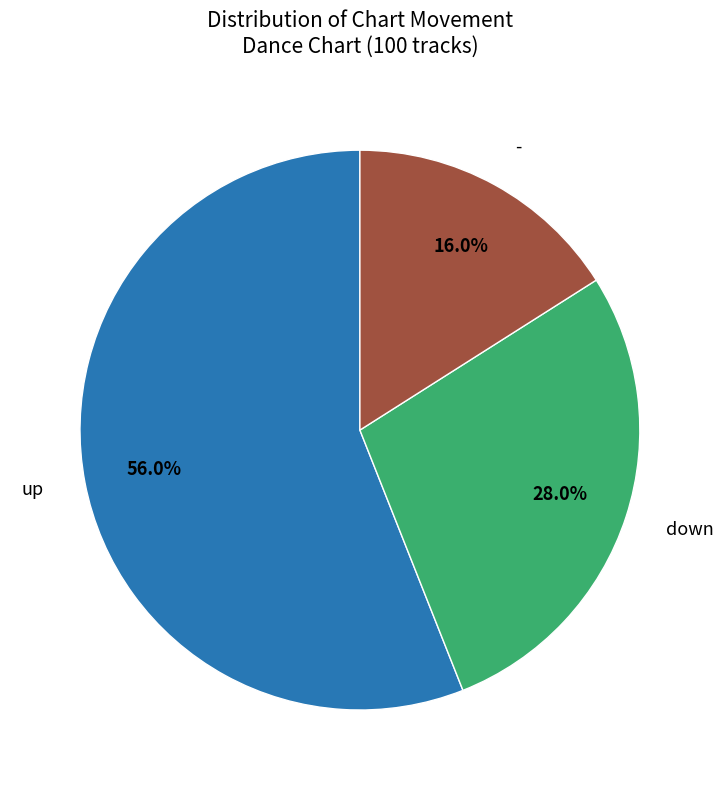

How many segments does this pie chart have?

3